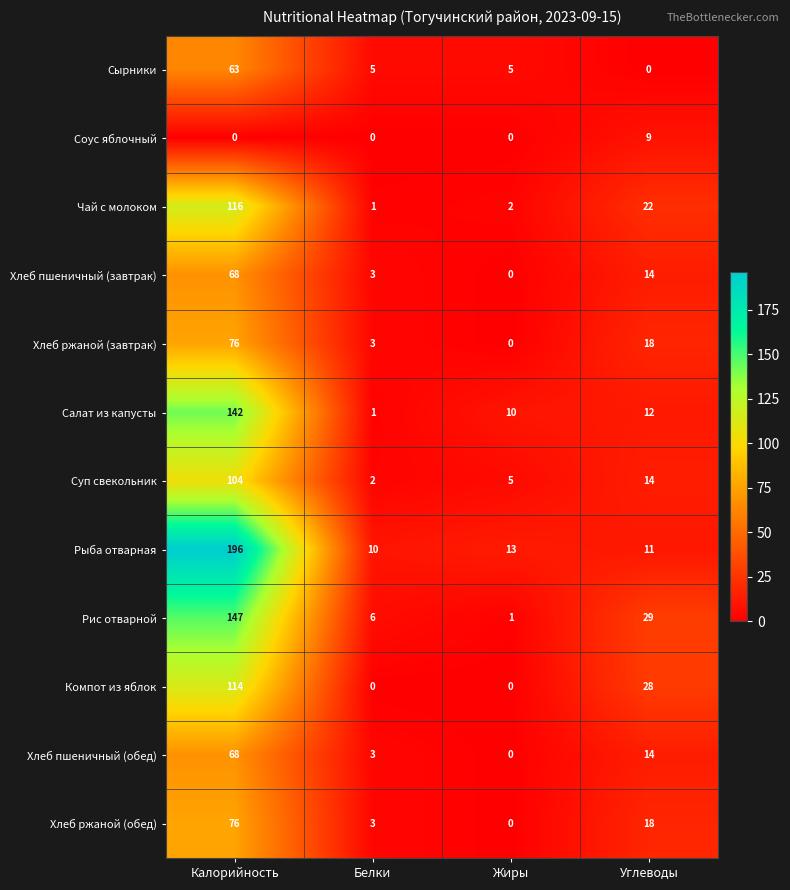

Read the Сырники value at Жиры, to the nearest 5.

5